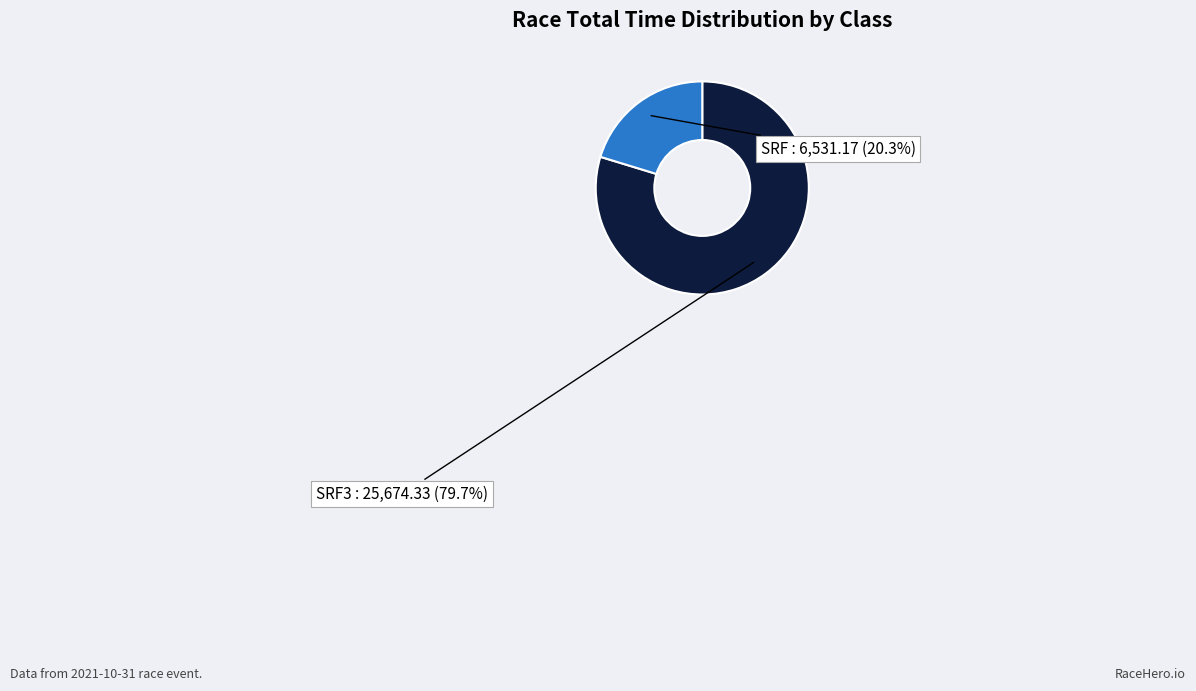

Is SRF the majority of the pie?

No